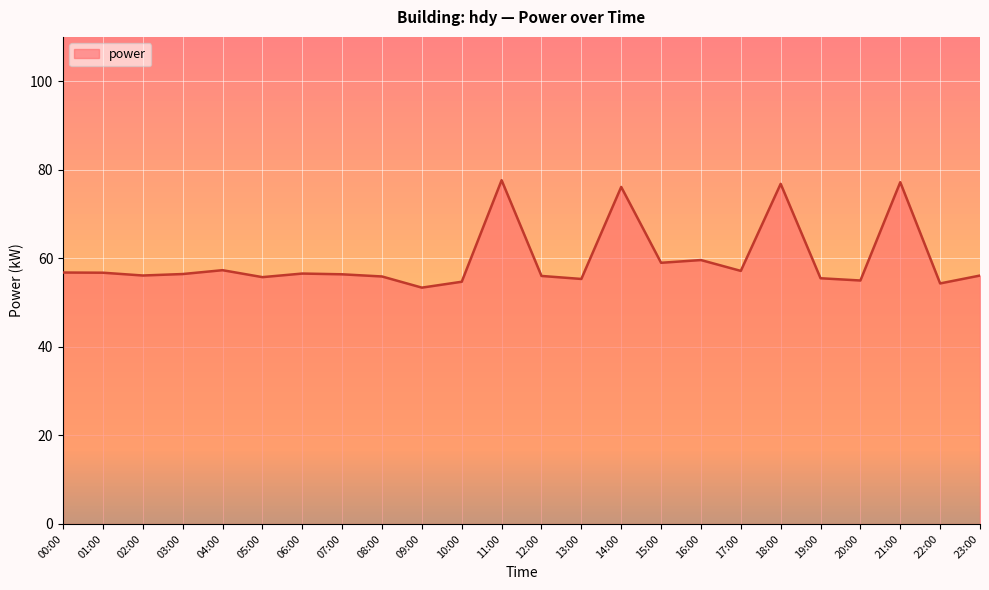

The value at 06:00 is 82.7. True or false?

False